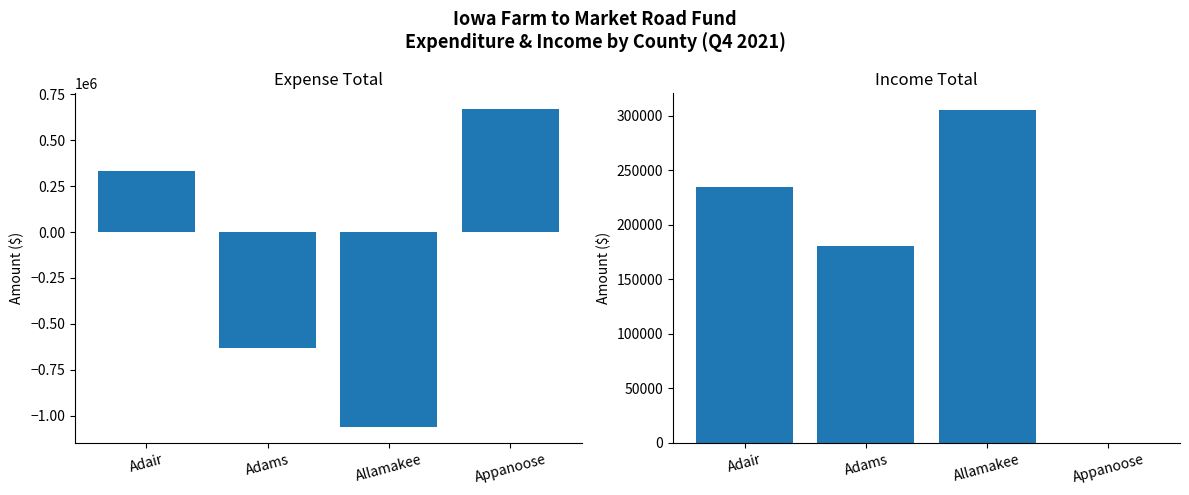

The value of Income Total at Adair is 311254.8. True or false?

False